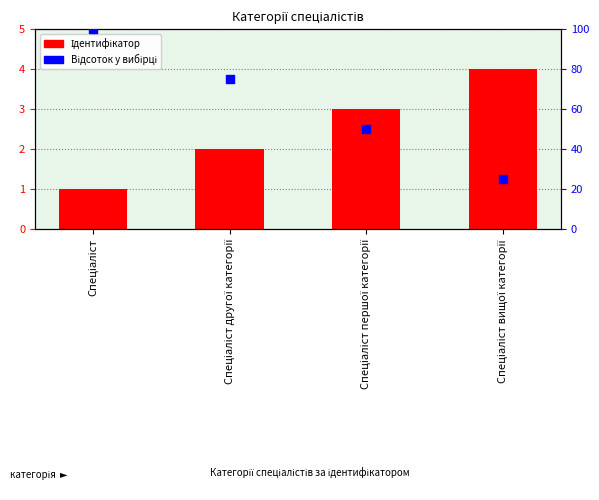

Which series has the largest total across all categories?

Відсоток